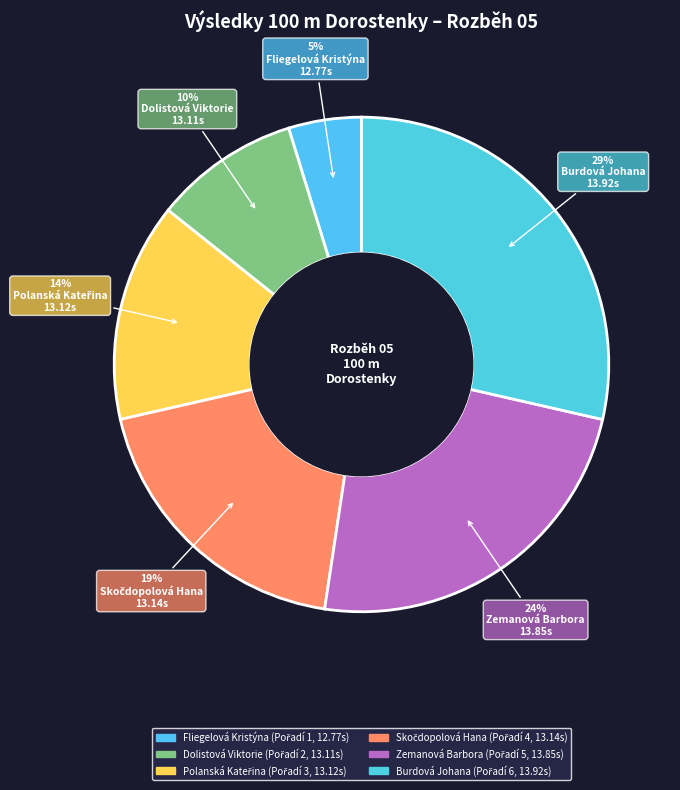

True or false: Polanská Kateřina accounts for 14% of the total.

True